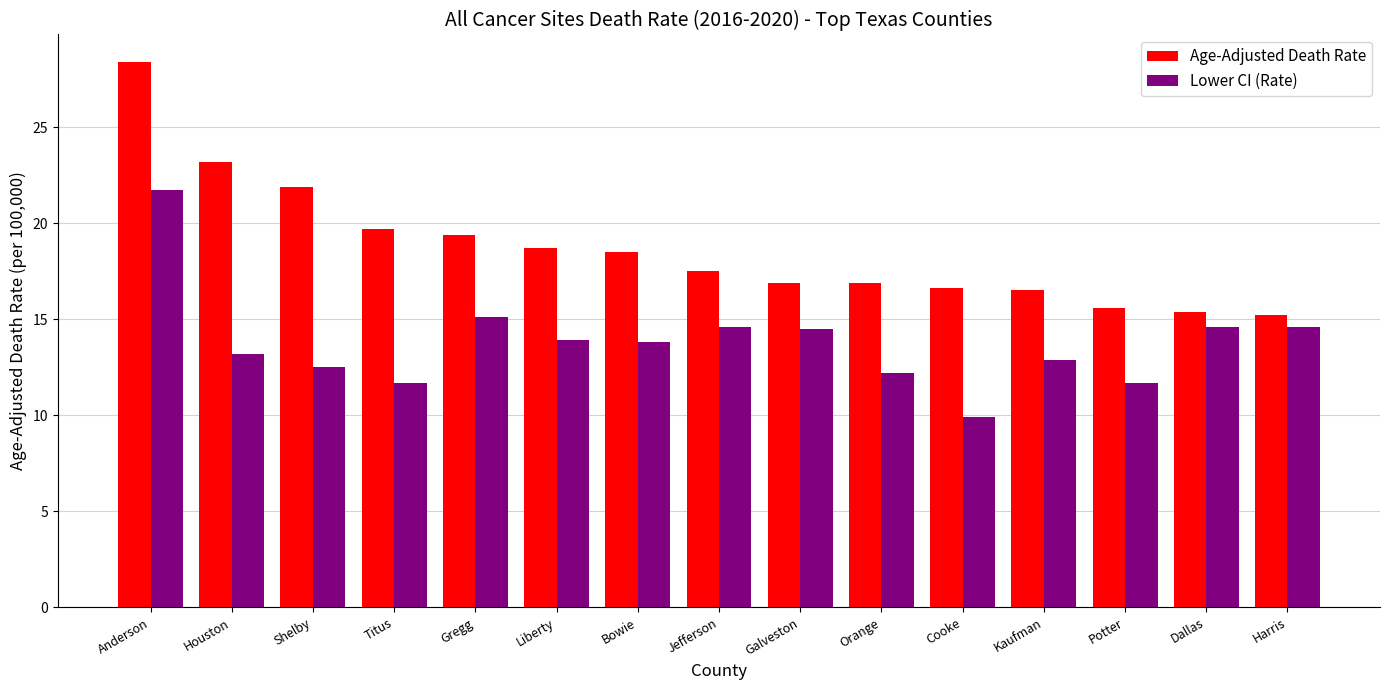

What is the average value of the Age-Adjusted Death Rate series?

18.7